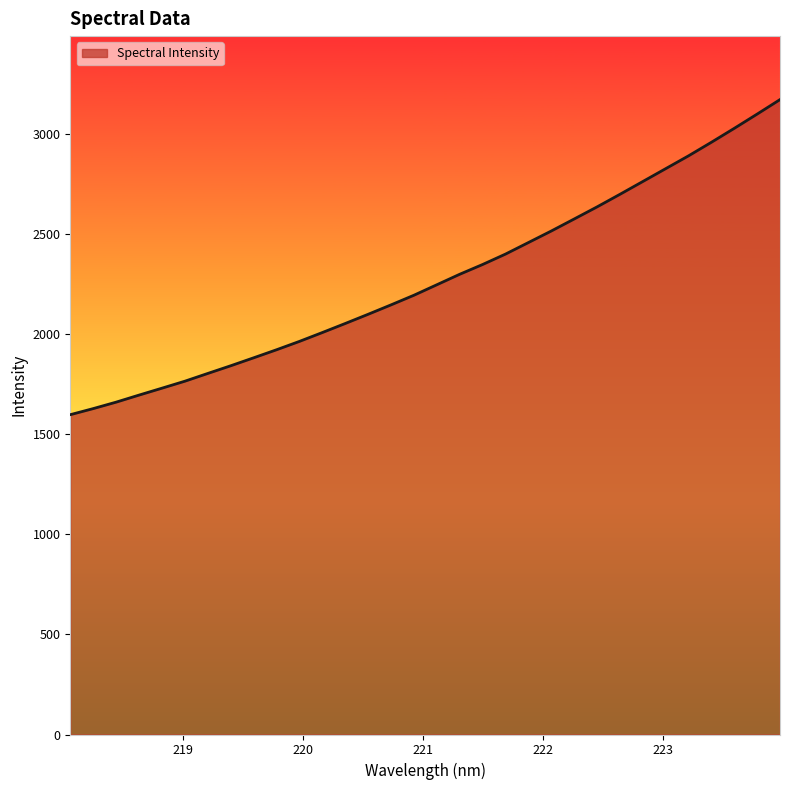

What is the minimum value shown in the chart?

1599.0